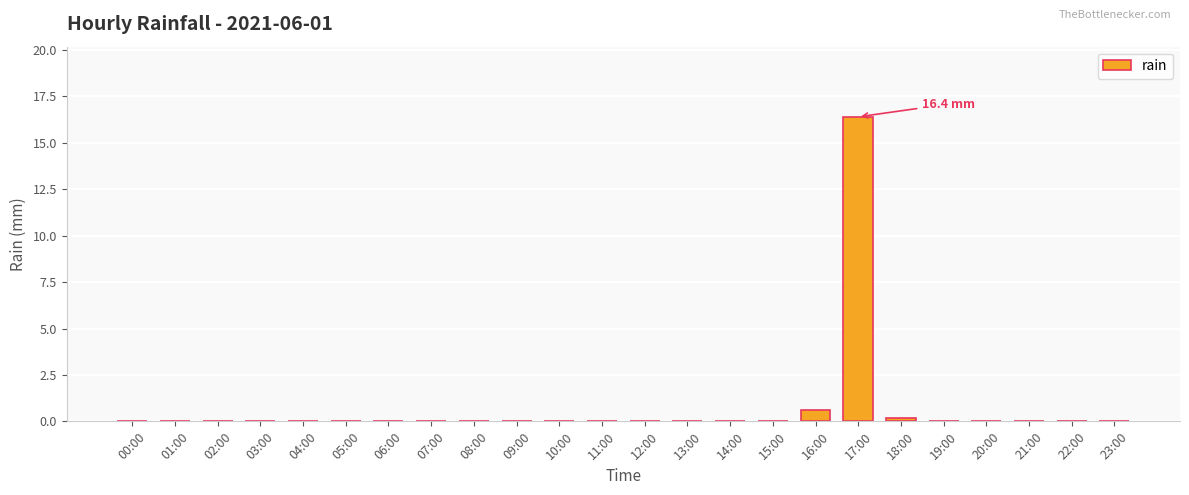

What is the sum of all values?

17.2